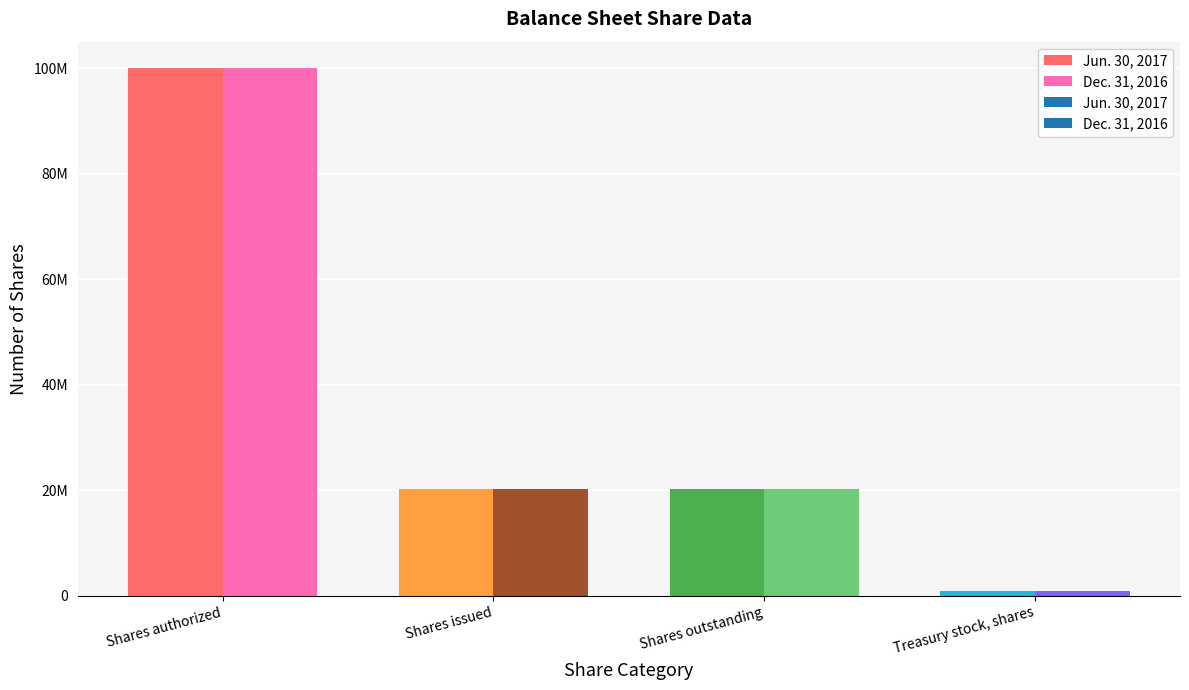

Count the Jun. 30, 2017 values in the range 20210419 to 100000000.

3